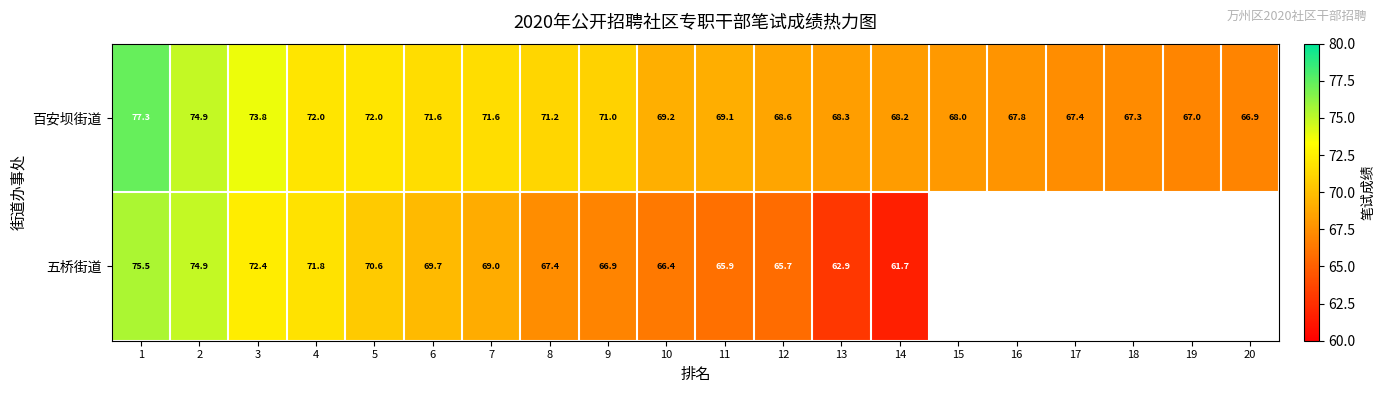

What is the average value of the 百安坝街道 series?

70.2